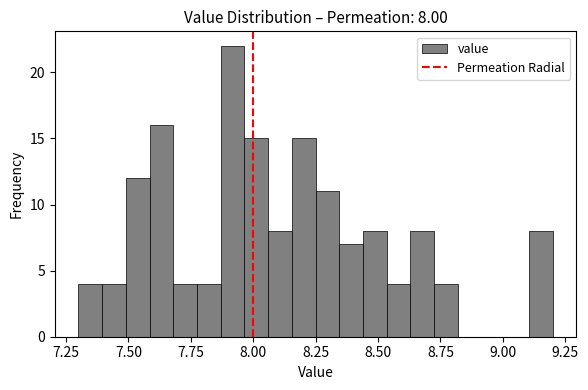

Around what value on the x-axis is the tallest bar? Give the approximate position of its centre, as read against the axis.

7.90